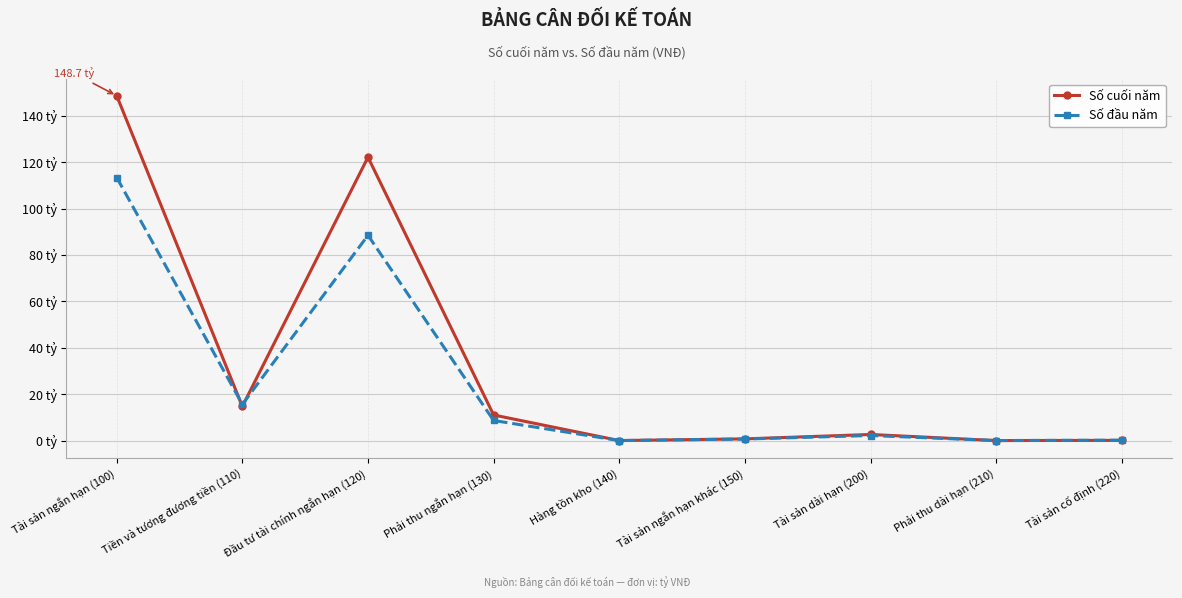

What are all the series names shown in the legend?

Số cuối năm, Số đầu năm